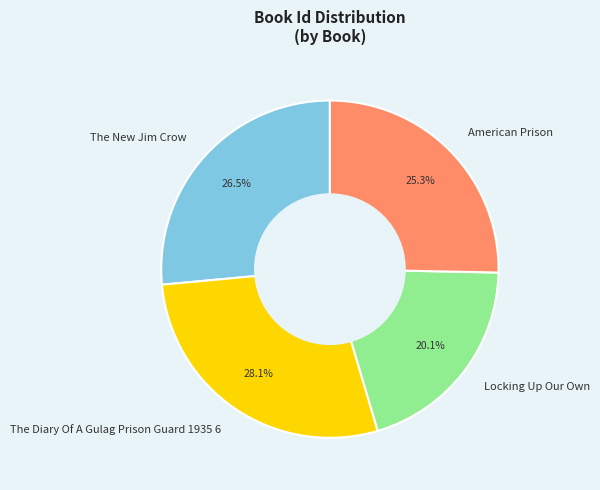

What is the smallest slice in the pie chart?

Locking Up Our Own